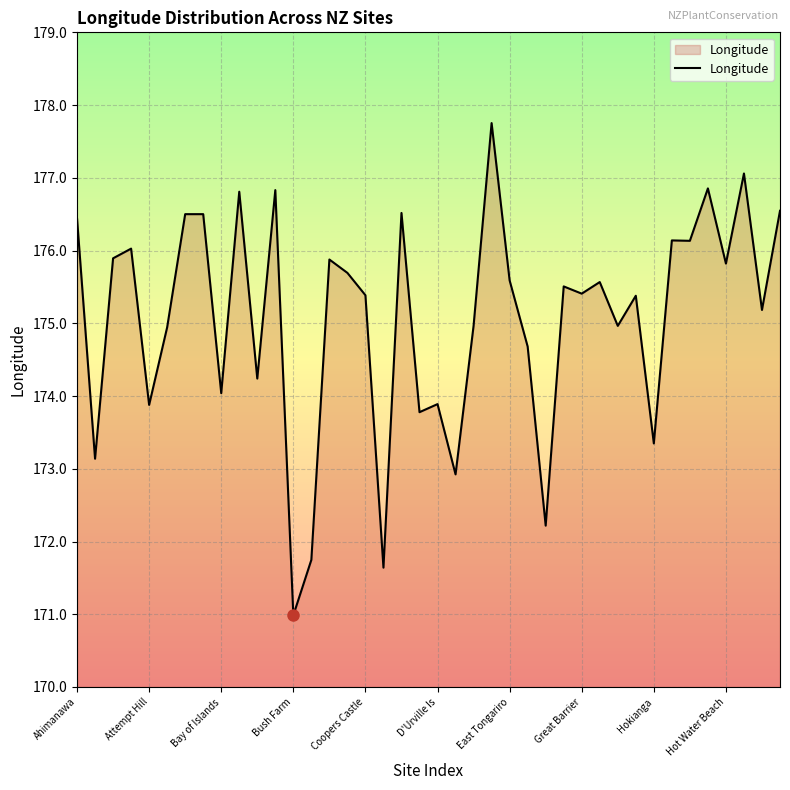

What is the difference between the maximum and minimum values?

6.8